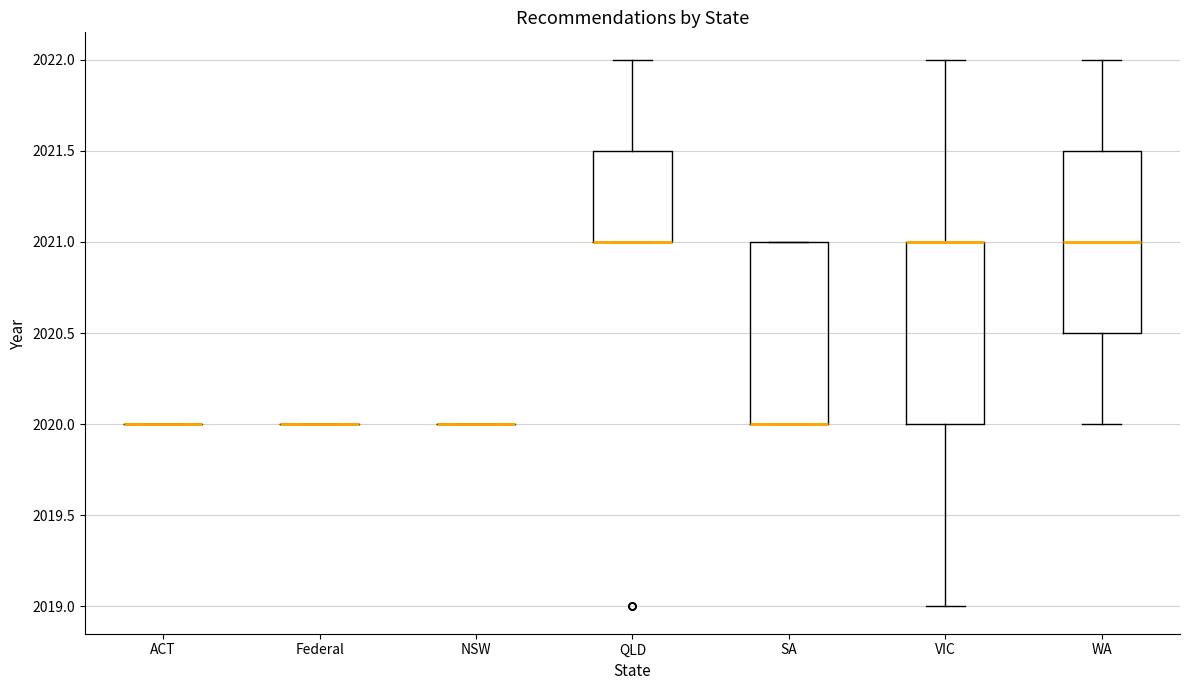

Reading left to right, read every box against the y-axis: the position of its median line, the range the box covers, and the ends of its whiskers. The values are not printed on the chart, so give them approximately, as read against the axis.

ACT: box collapsed to a line at 2020.0, whiskers 2020.0 to 2020.0
Federal: box collapsed to a line at 2020.0, whiskers 2020.0 to 2020.0
NSW: box collapsed to a line at 2020.0, whiskers 2020.0 to 2020.0
QLD: median 2021.0 (drawn on the box's lower edge), box 2021.0 to 2021.5, whiskers 2021.0 to 2022.0
SA: median 2020.0 (drawn on the box's lower edge), box 2020.0 to 2021.0, whiskers 2020.0 to 2021.0
VIC: median 2021.0 (drawn on the box's upper edge), box 2020.0 to 2021.0, whiskers 2019.0 to 2022.0
WA: median 2021.0, box 2020.5 to 2021.5, whiskers 2020.0 to 2022.0